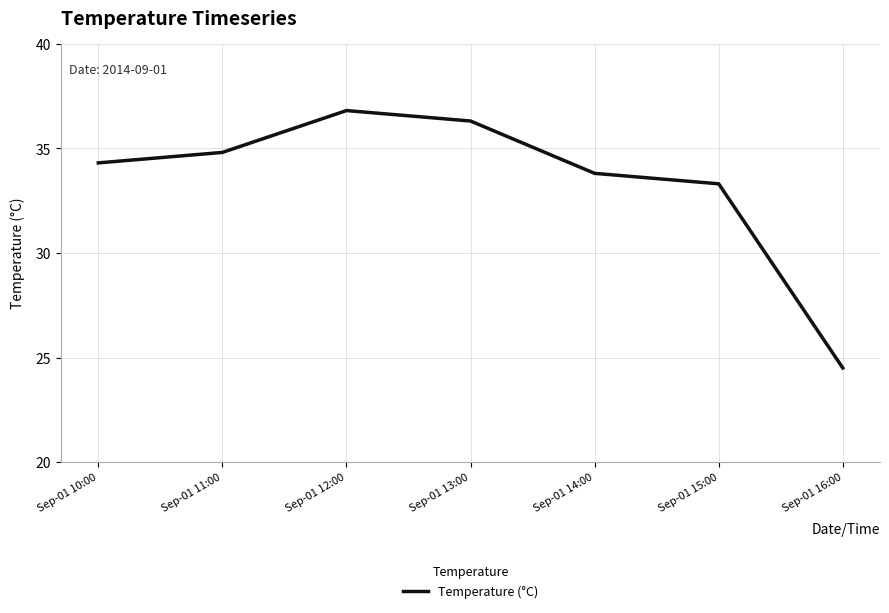

What is the average value?

33.4